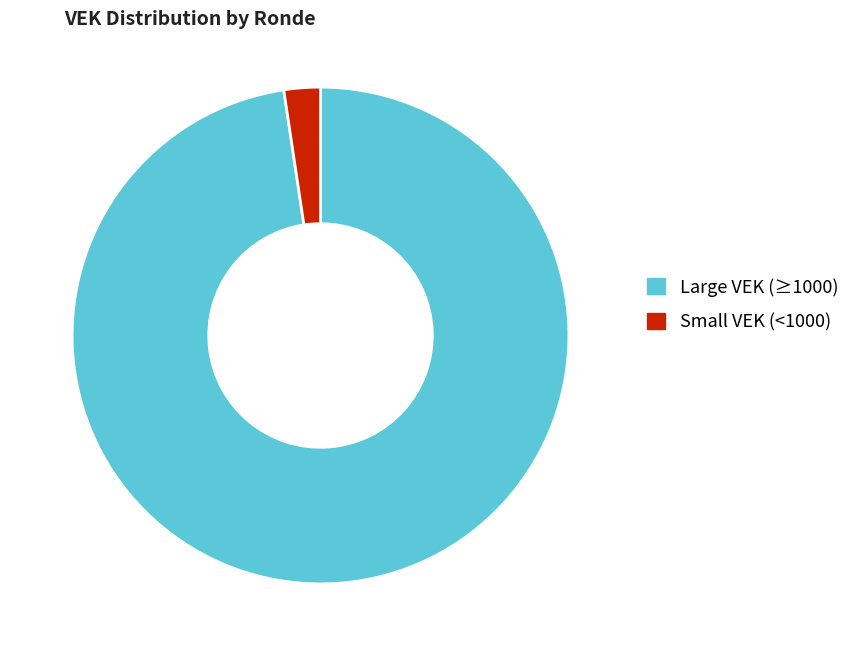

Which has a higher value, Small VEK (<1000) or Large VEK (≥1000)?

Large VEK (≥1000)